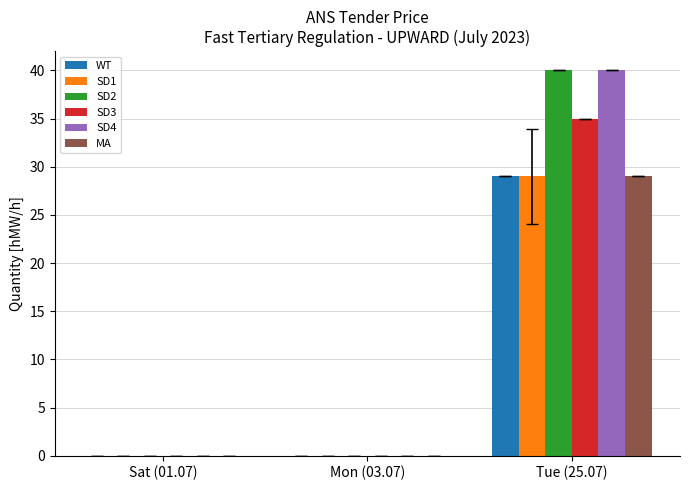

At which category is the sum across all series the highest?

Tue (25.07)